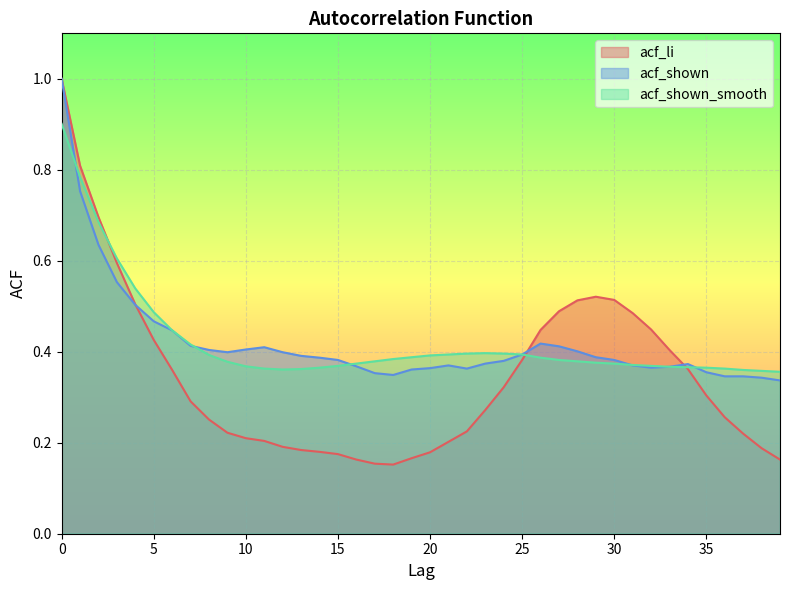

What value does the acf_li series have at 12?

0.2